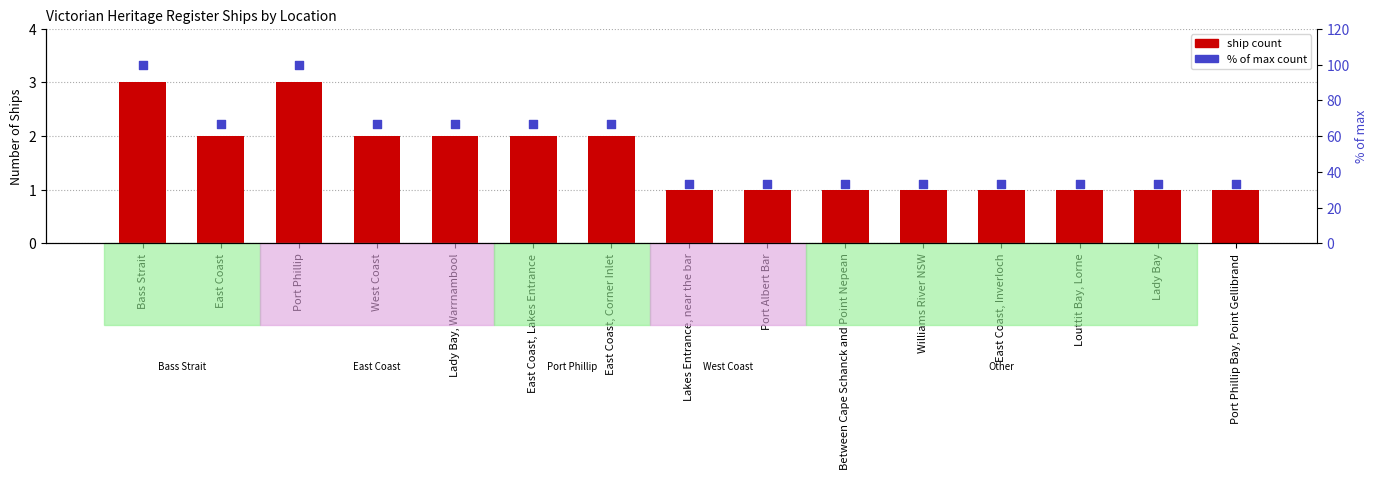

Is the value of % of max count at East Coast greater than the value of ship count at Louttit Bay, Lorne?

Yes